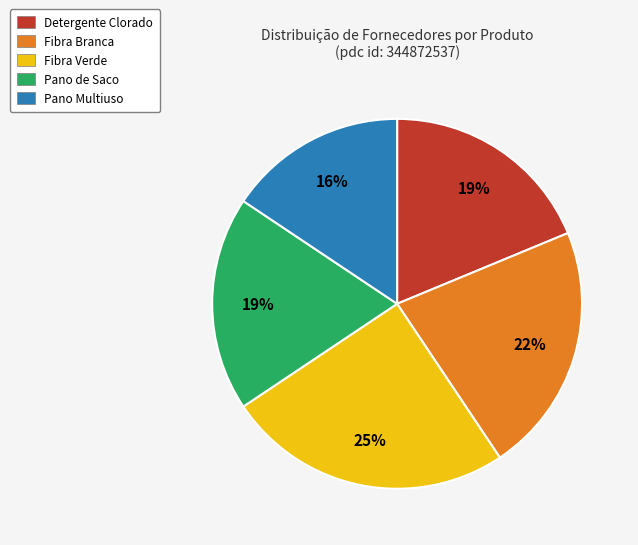

Is it true that Fibra Verde is 25% of the pie?

True